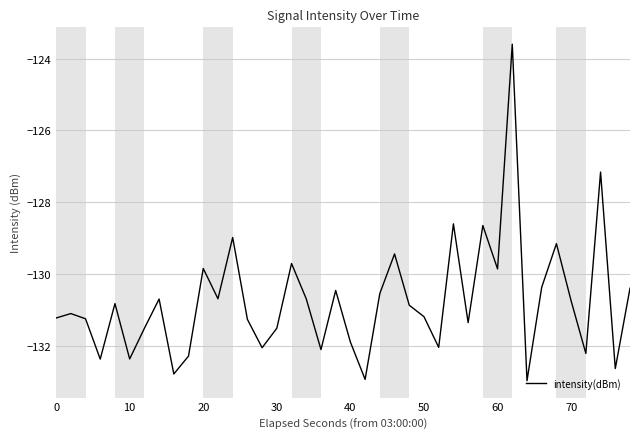

What is the sum of all values?

-5230.2